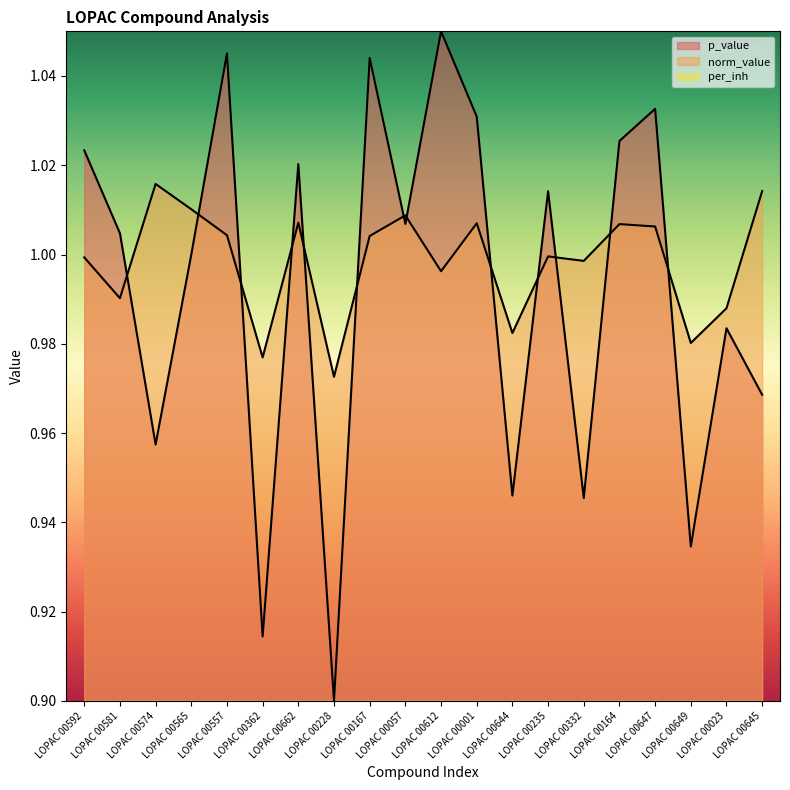

What is the smallest value displayed?

0.9